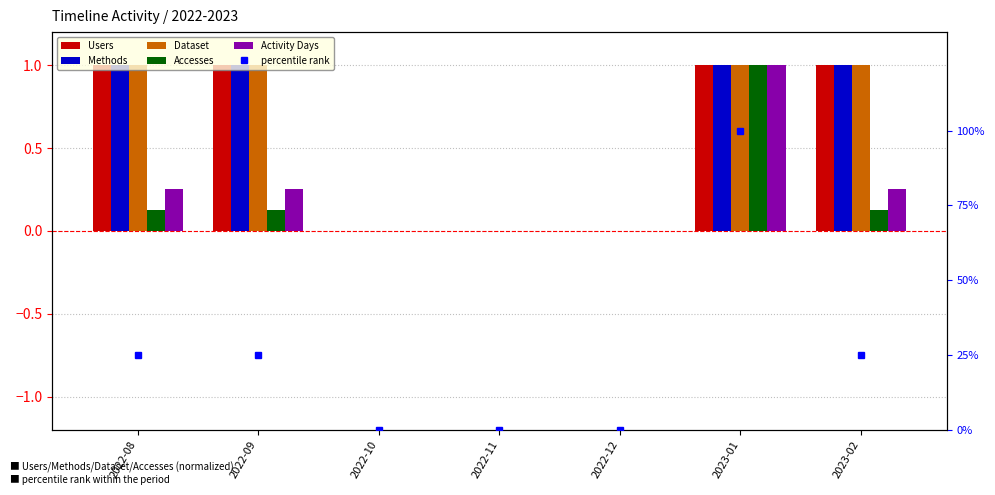

What is the label of the 5th bar from the right?

2022-10